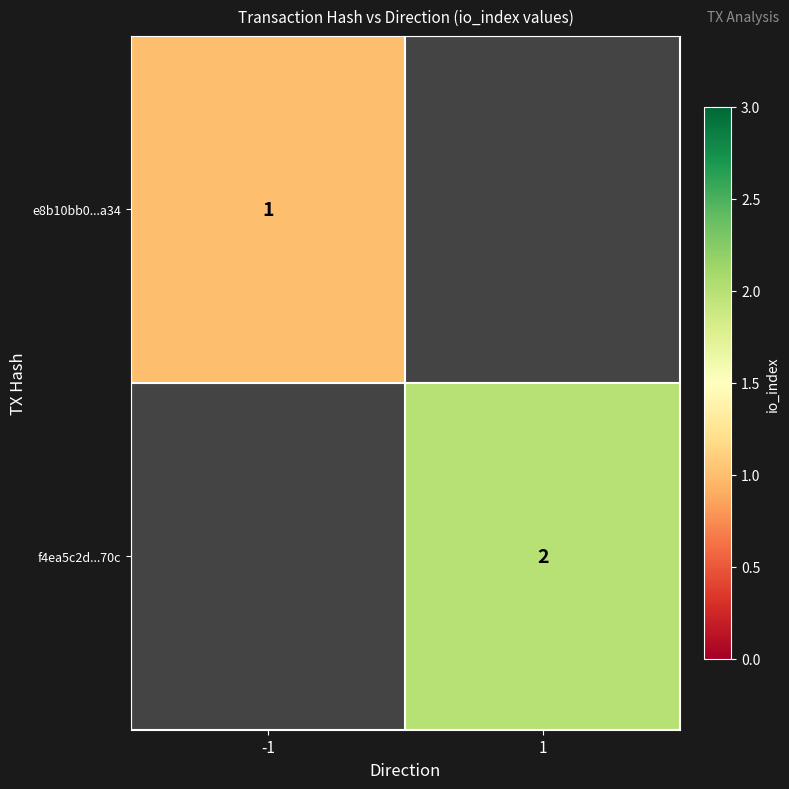

How many categories are shown in the chart?

2